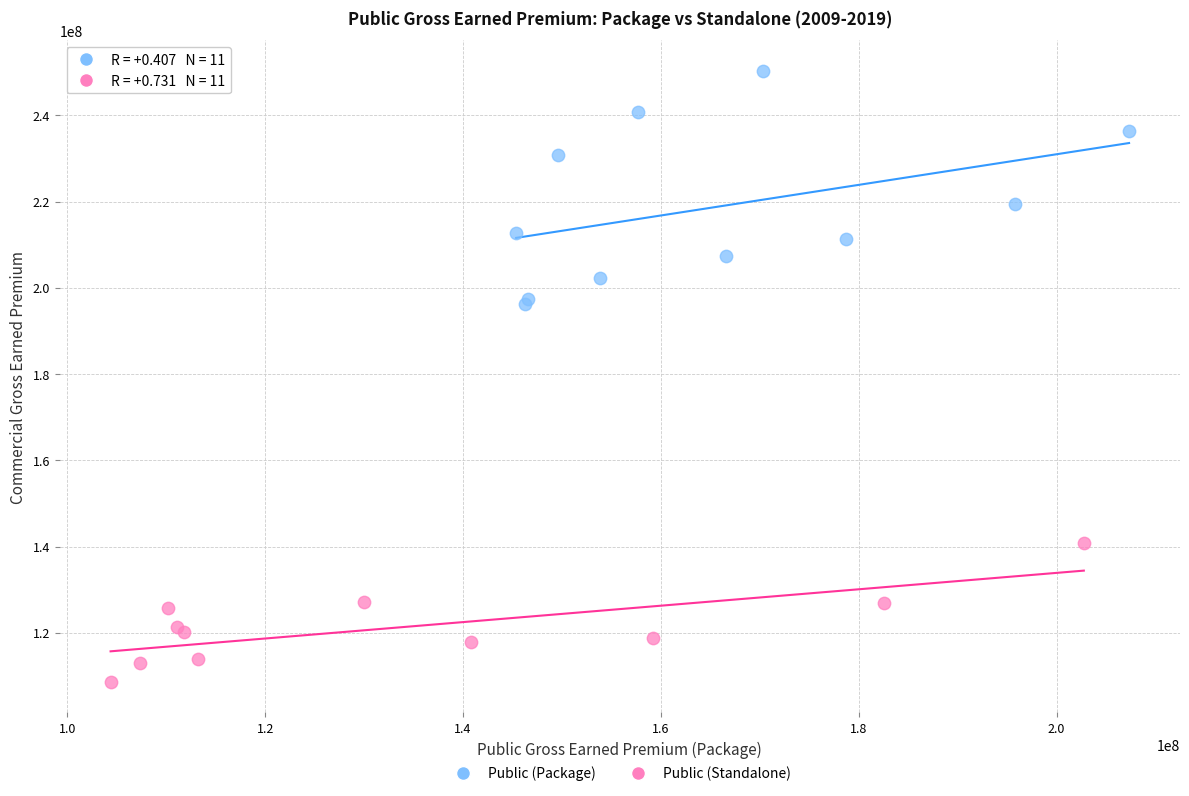

Which series reaches the minimum Y coordinate?

Public (Standalone)